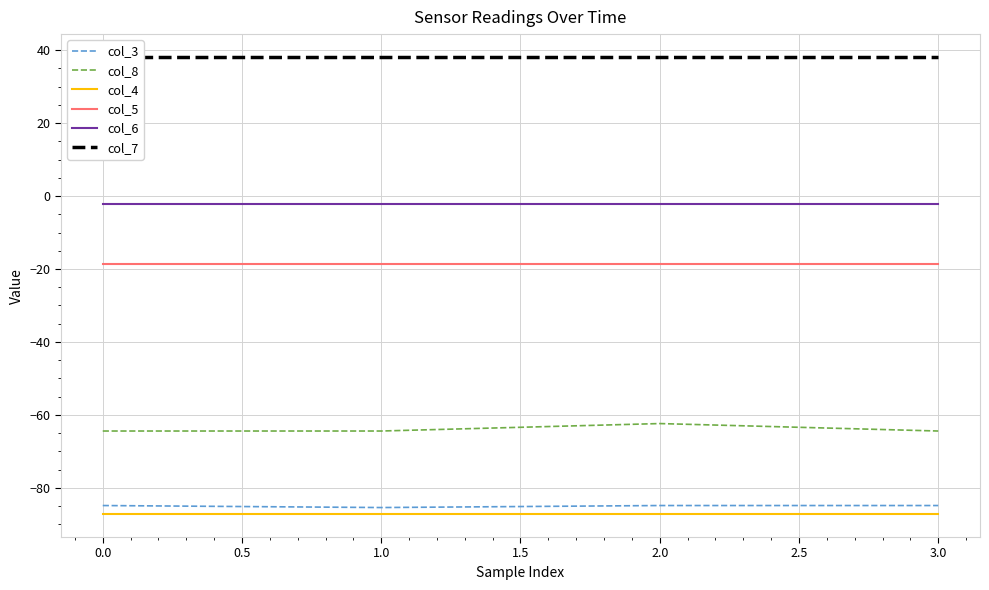

The value of col_3 at 0.0 is -39.2. True or false?

False